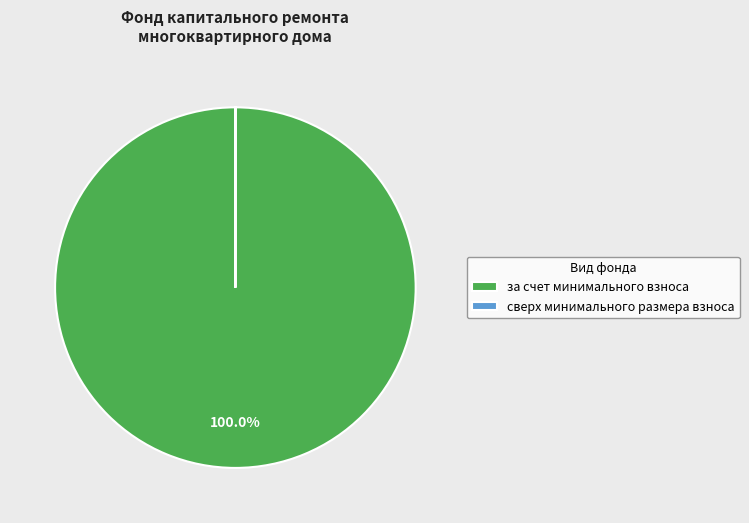

Which category has the biggest portion of the pie?

за счет минимального взноса